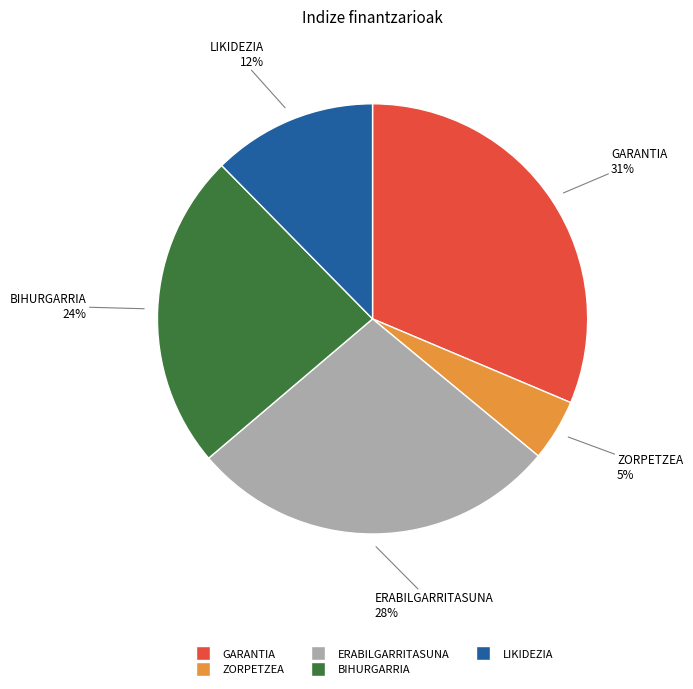

Do ZORPETZEA and BIHURGARRIA together represent more than half of the pie?

No